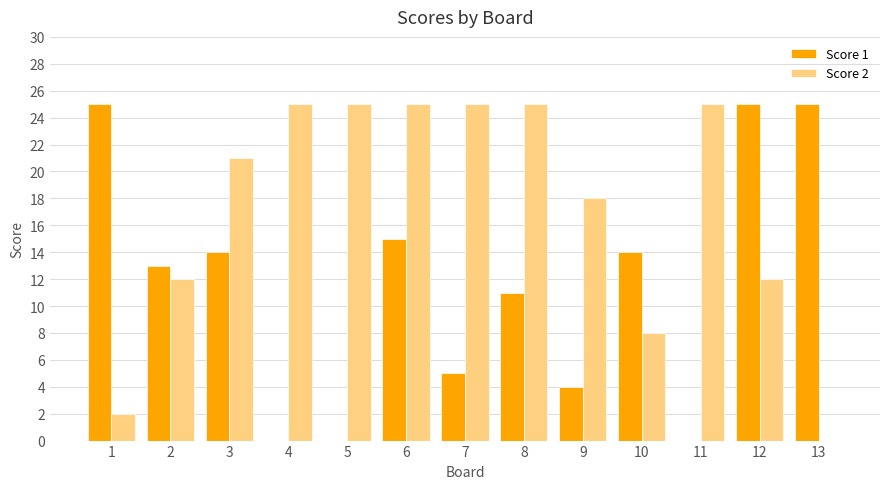

Reading right to left, transcribe all the data shown in this chart.

Score 1: 13=25	12=25	11=0	10=14	9=4	8=11	7=5	6=15	5=0	4=0	3=14	2=13	1=25
Score 2: 13=0	12=12	11=25	10=8	9=18	8=25	7=25	6=25	5=25	4=25	3=21	2=12	1=2